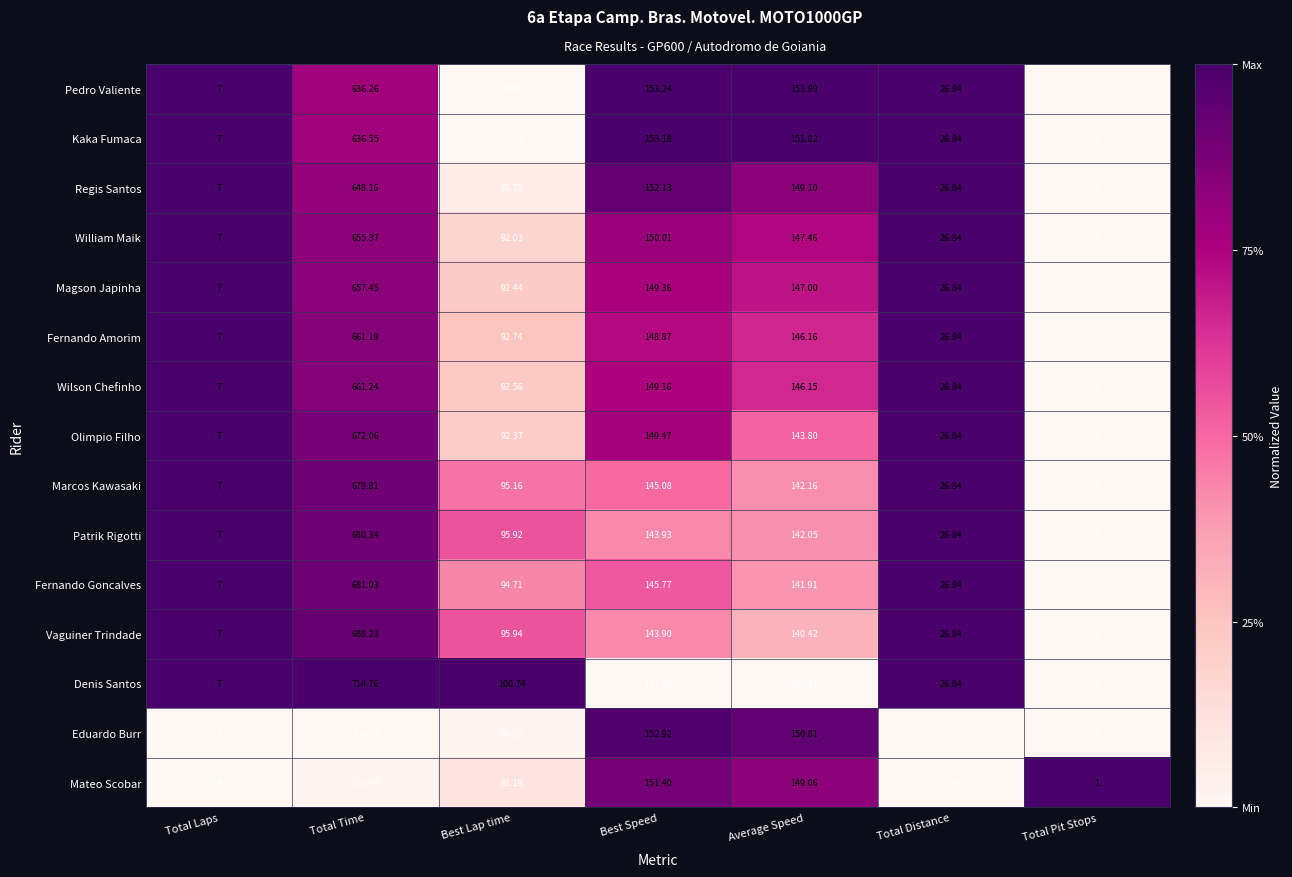

Which category has the highest value across all series?

Total Time